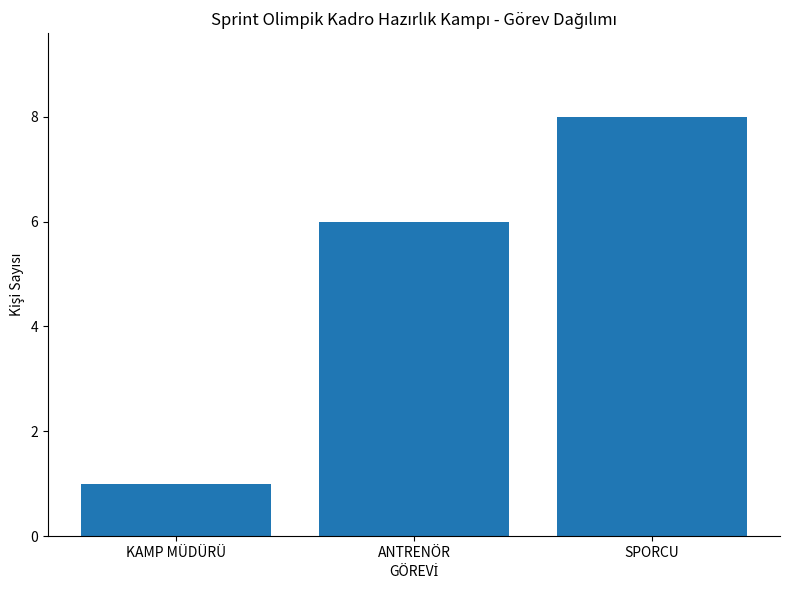

List the labels in order of value, smallest first.

KAMP MÜDÜRÜ, ANTRENÖR, SPORCU